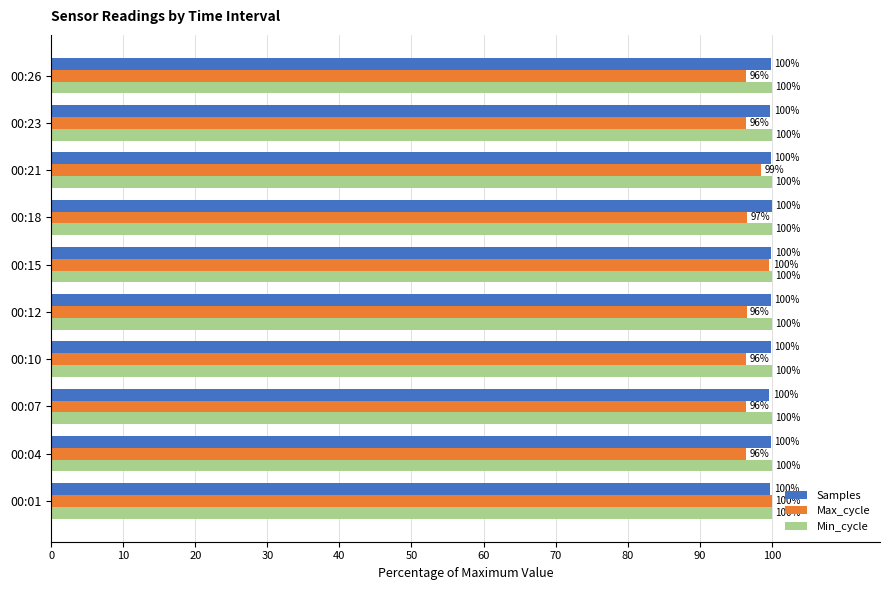

Where is Samples nearest to the value 99?

00:07